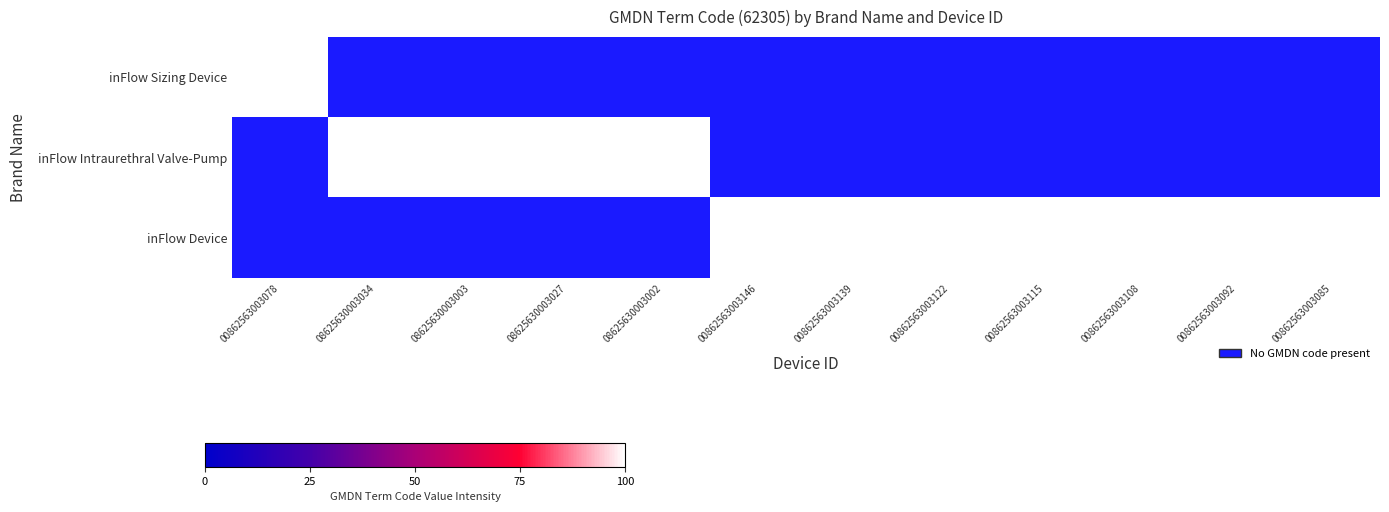

Count the inFlow Sizing Device values in the range 1 to 2.

11